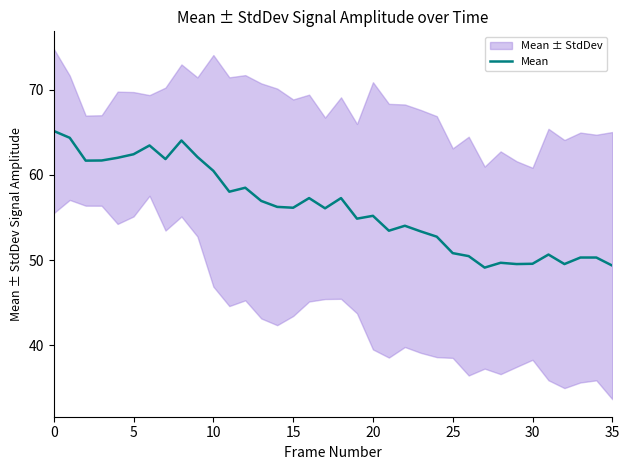

The value of Mean at 15 is 56.1. True or false?

True